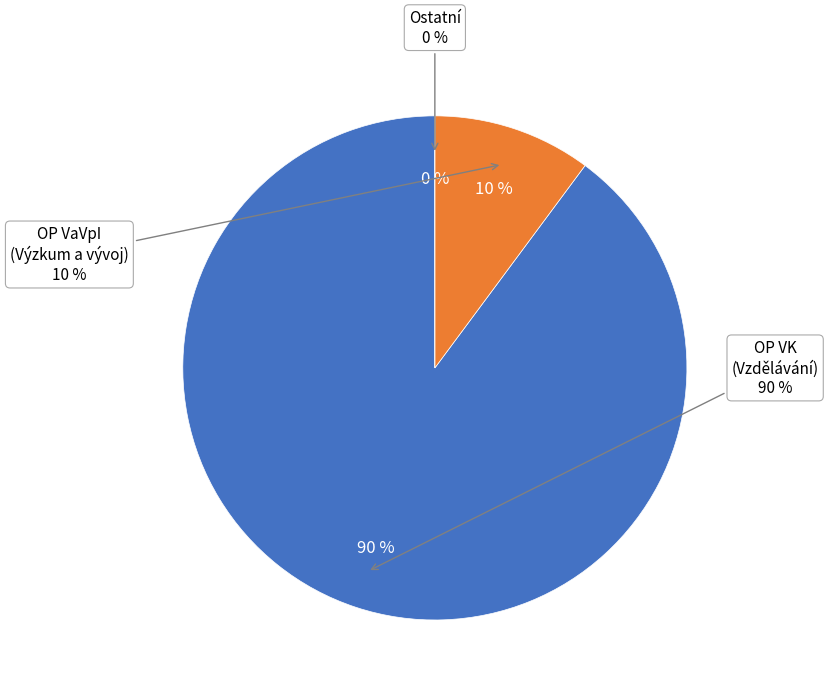

How many slices are in this pie chart?

3